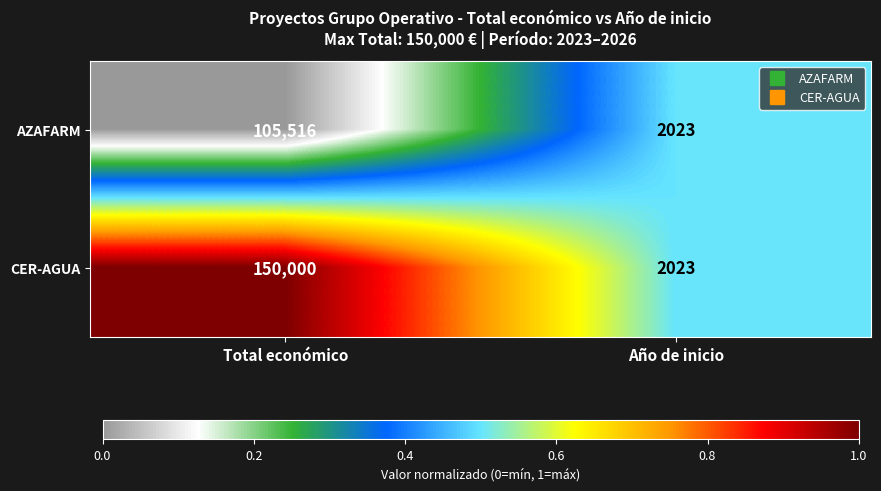

True or false: CER-AGUA has a value of 81235 at Total económico.

False